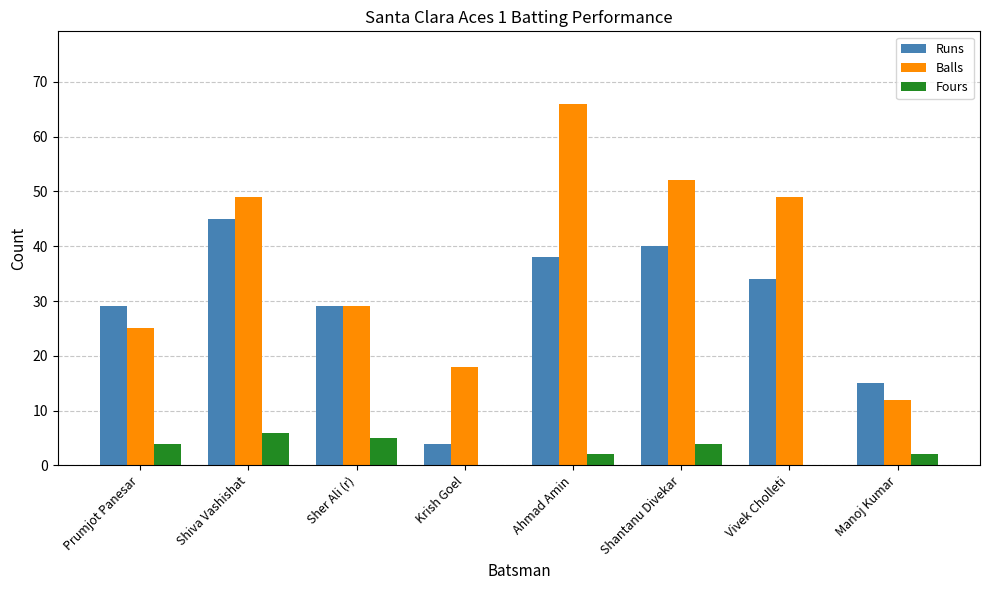

Which category has the highest value in the Fours series?

Shiva Vashishat